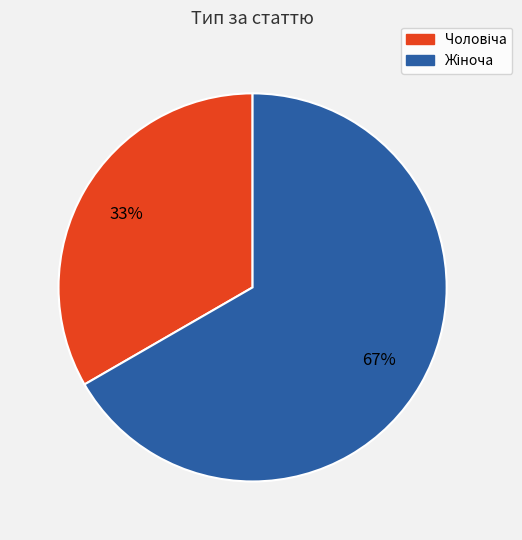

Does any single category account for the majority?

Yes